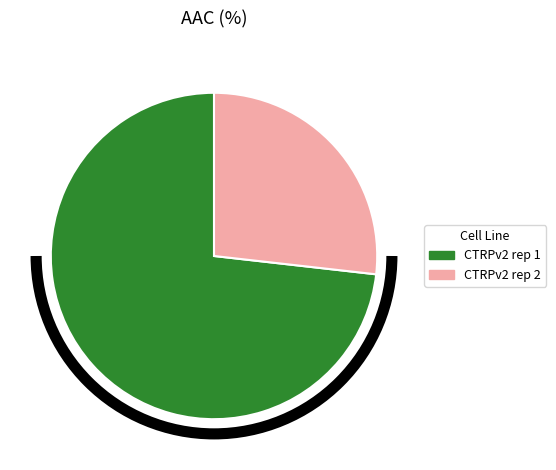

Which slice represents more than half of the pie?

CTRPv2 rep 1